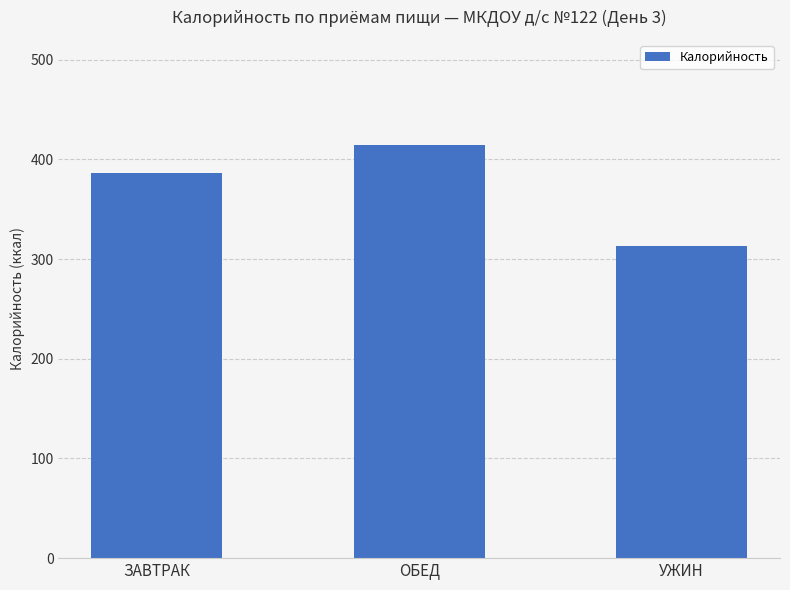

Reading right to left, transcribe all the data shown in this chart.

313.3	414.9	386.2